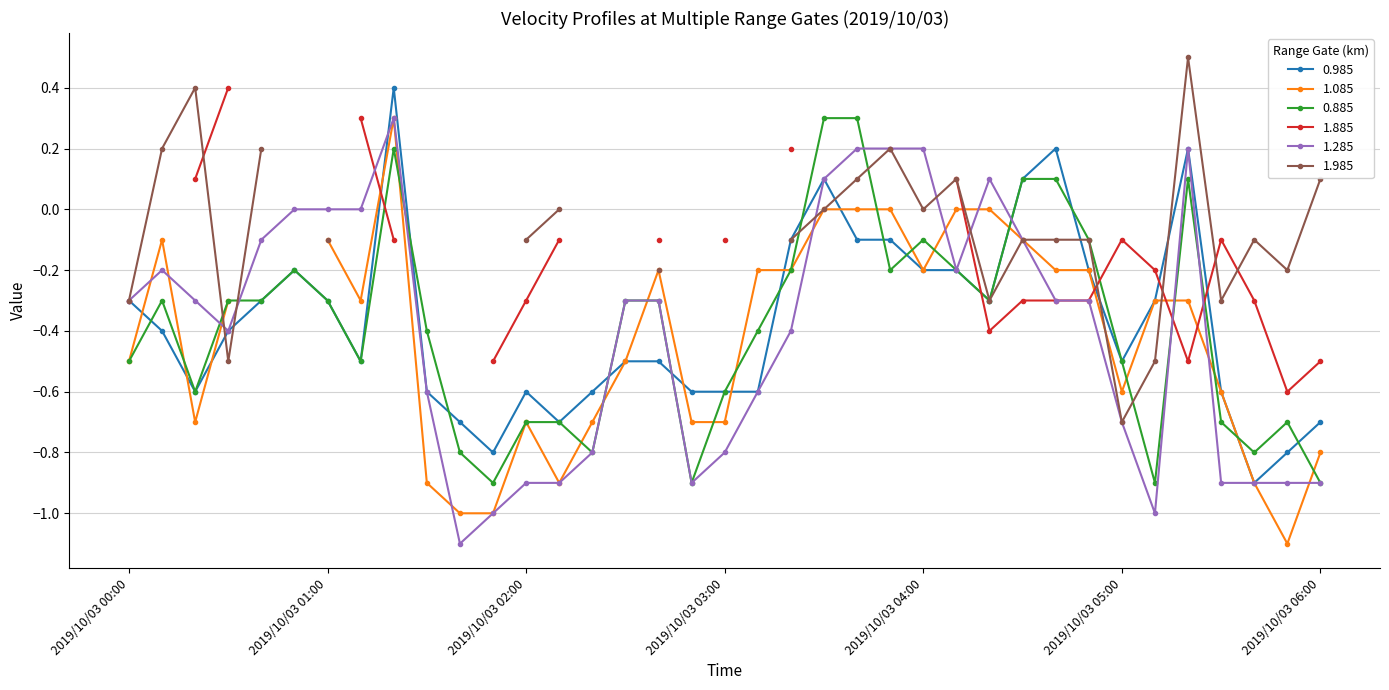

Does the chart display data point markers on the line(s)?

Yes